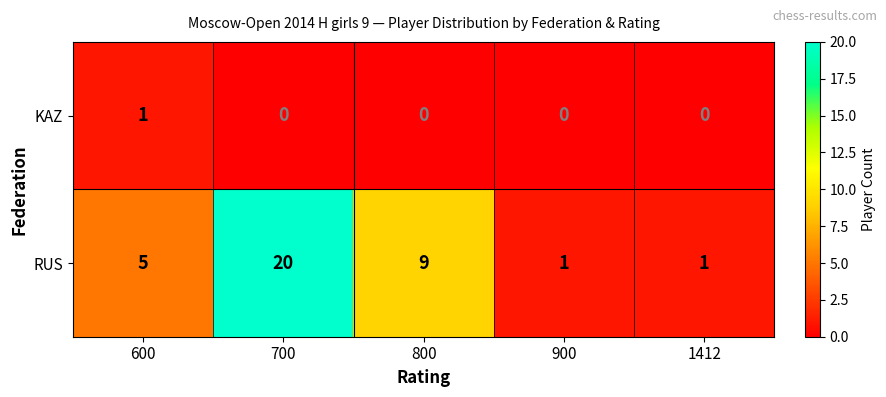

List the series in order of their peak value, lowest first.

KAZ, RUS